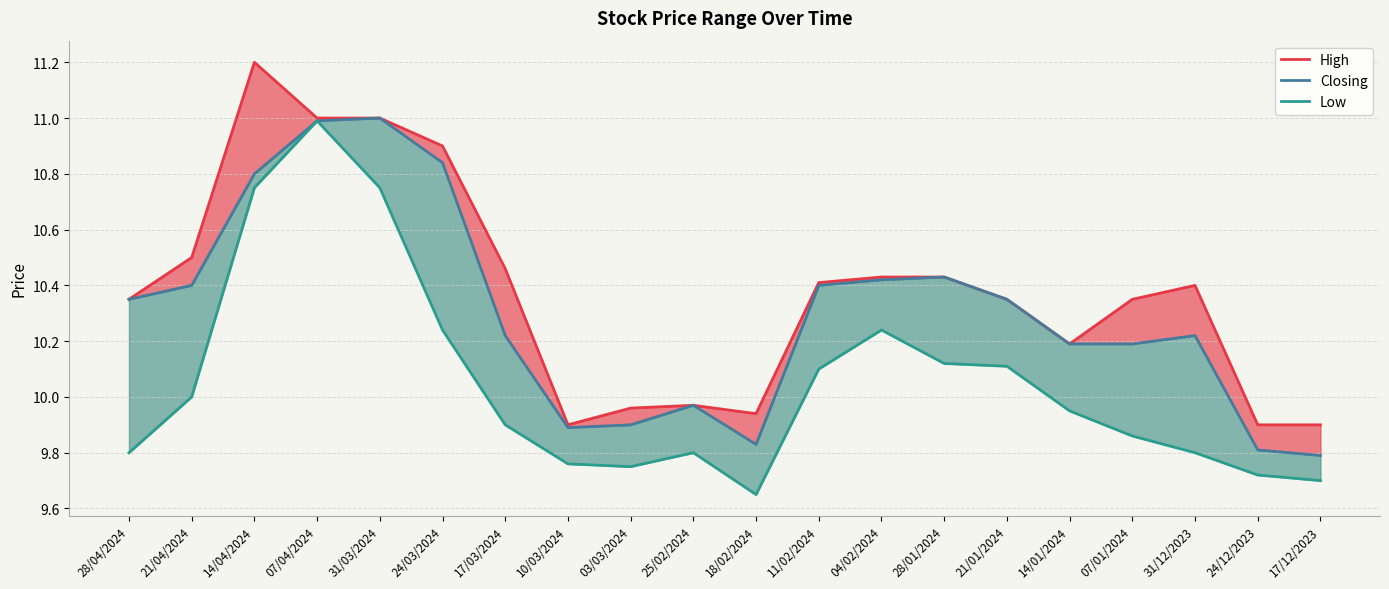

How many series are shown in this chart?

3